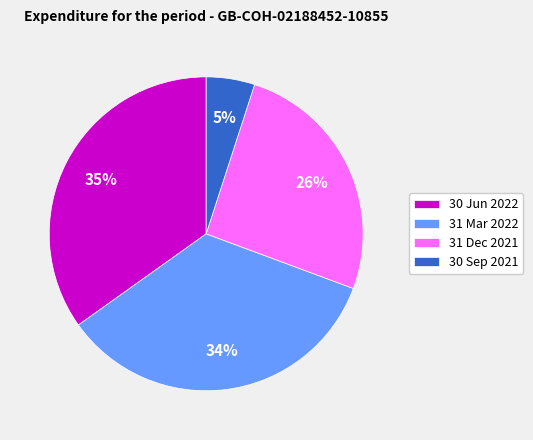

What percentage is the 31 Mar 2022 slice, to the nearest percent?

34%